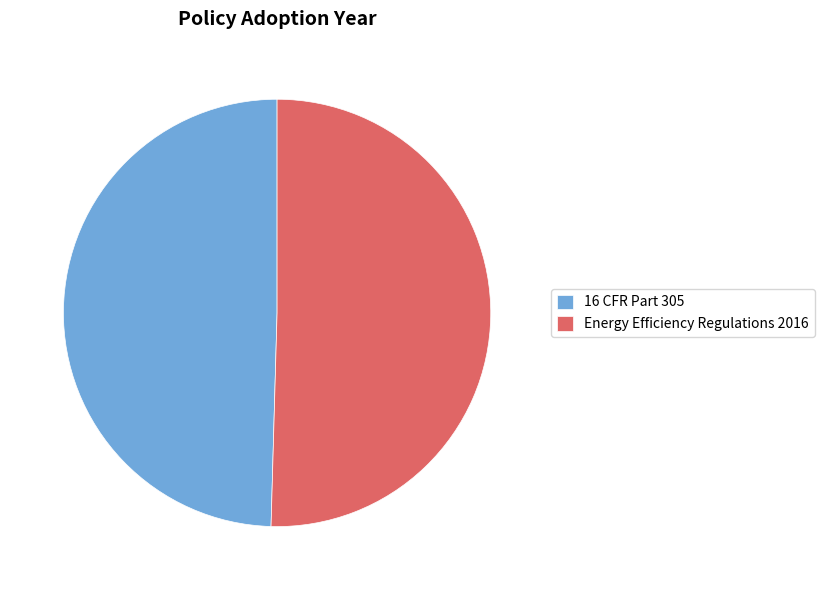

Do 16 CFR Part 305 and Energy Efficiency Regulations 2016 together represent more than half of the pie?

Yes